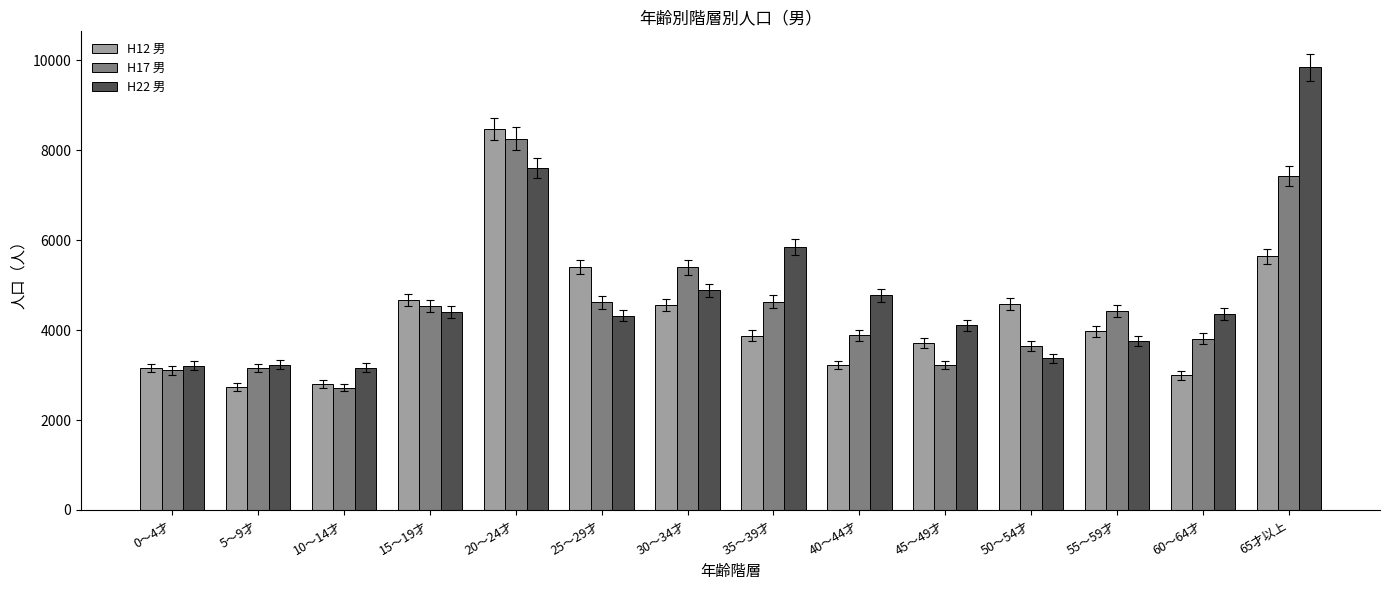

Rank the series at 35～39才 from highest to lowest value.

H22 男, H17 男, H12 男